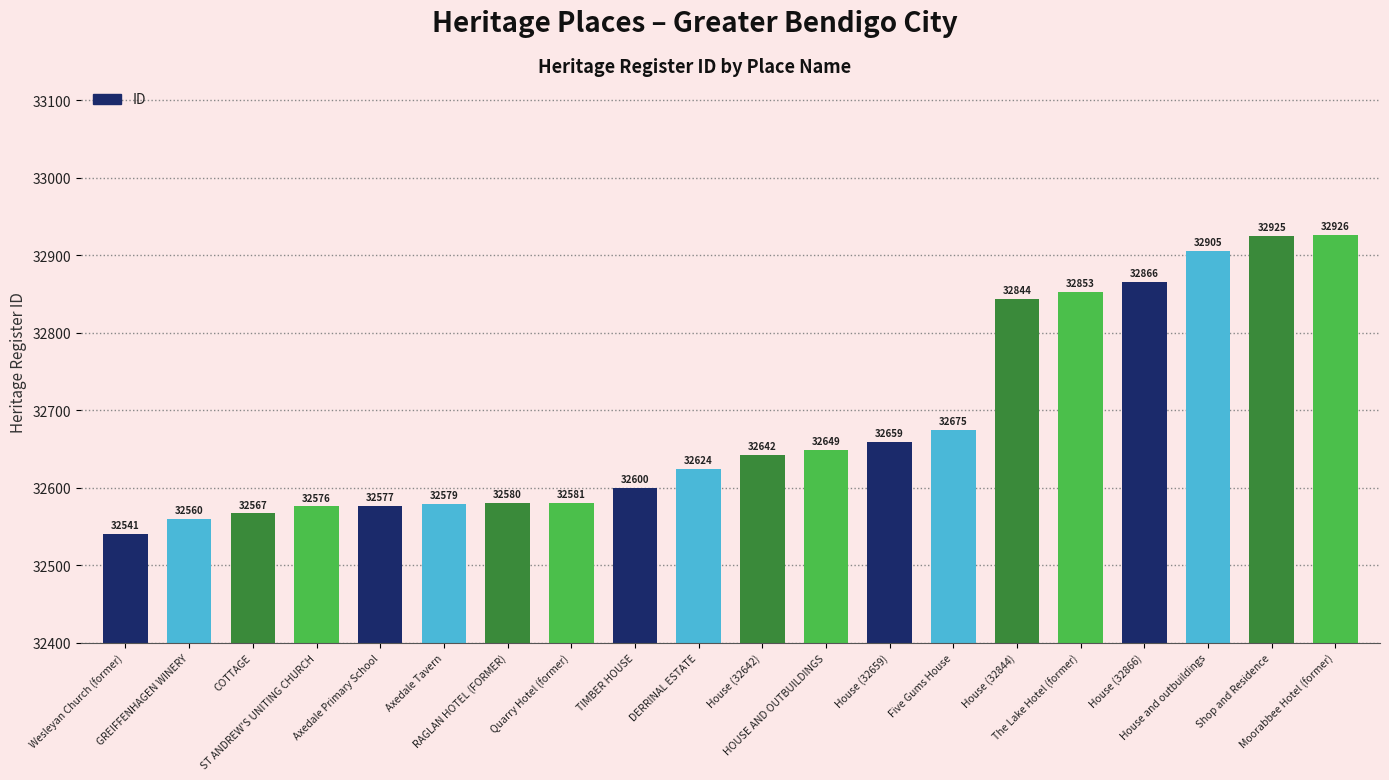

At which label is the value closest to 32733?

Five Gums House